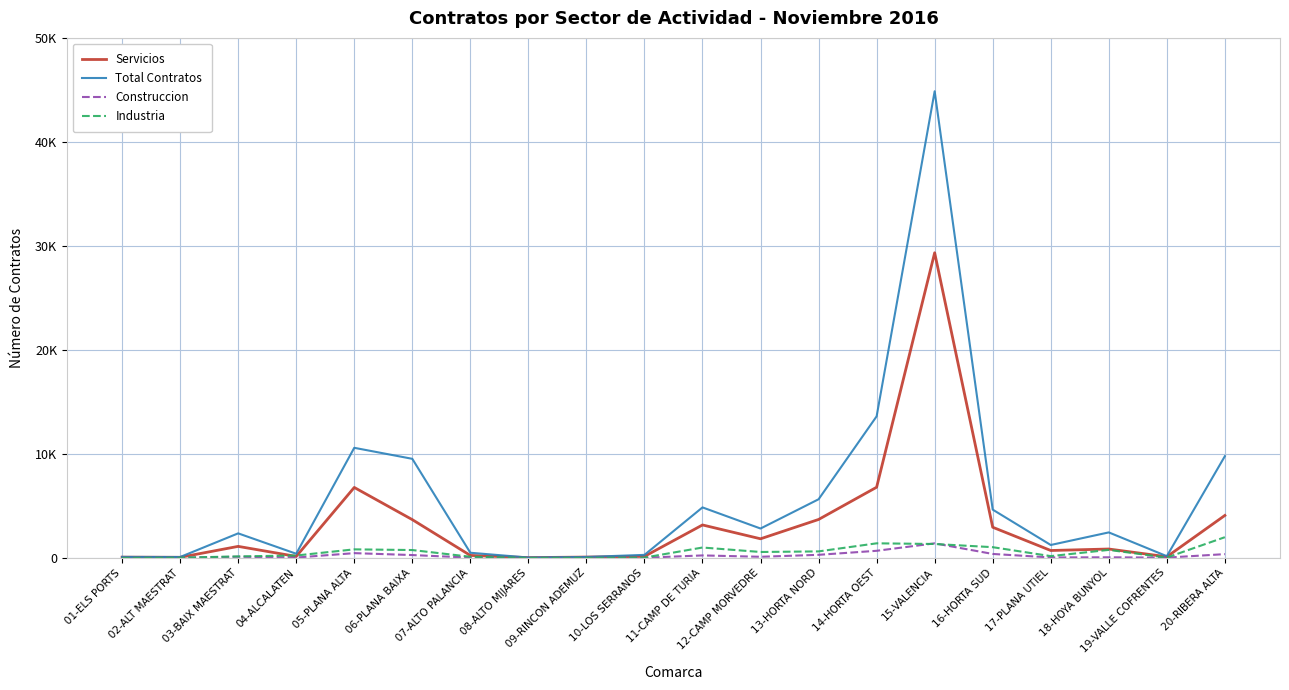

True or false: Servicios has more than 2 interior local peaks.

True